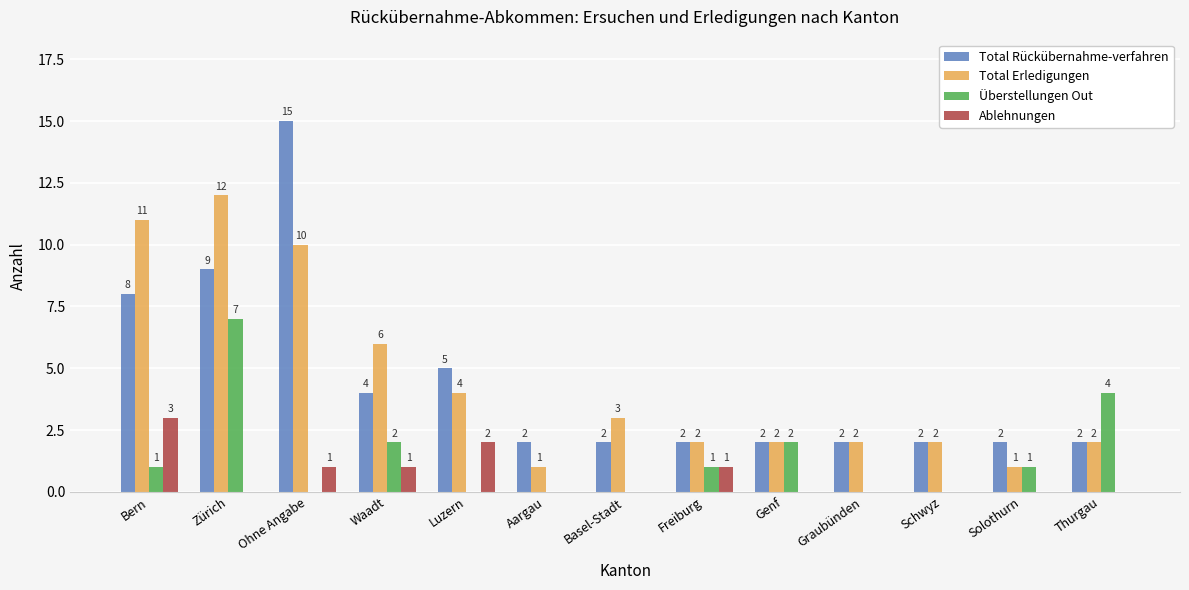

What is the average value of the Total Rückübernahme-verfahren series?

4